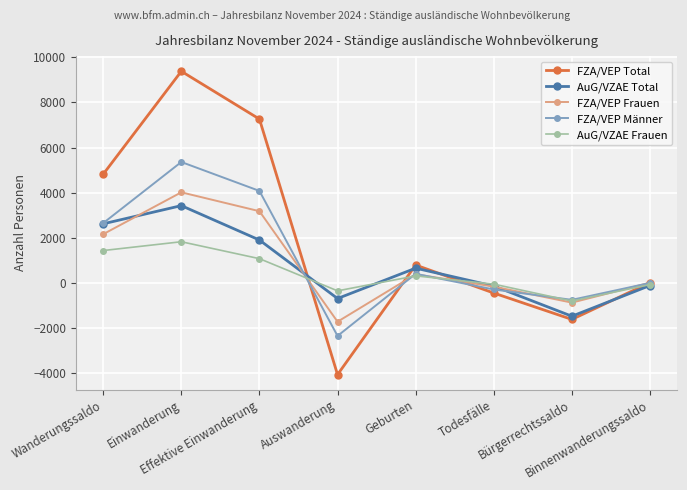

What is the smallest value displayed?

-4057